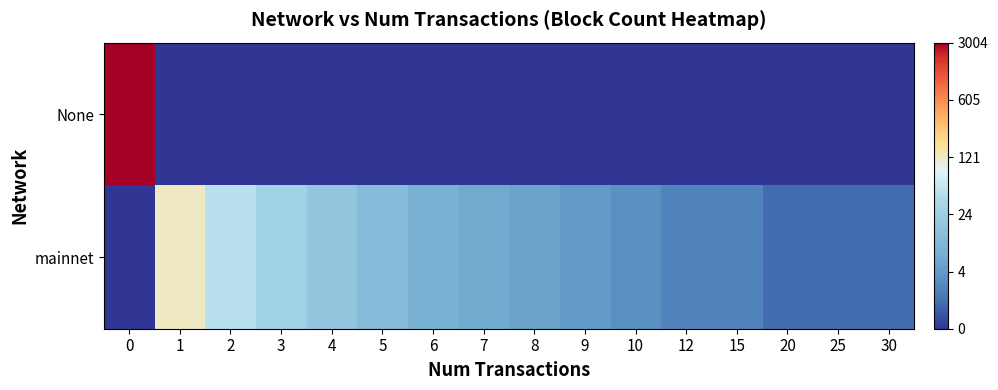

Rank the series at 7 from lowest to highest value.

None, mainnet